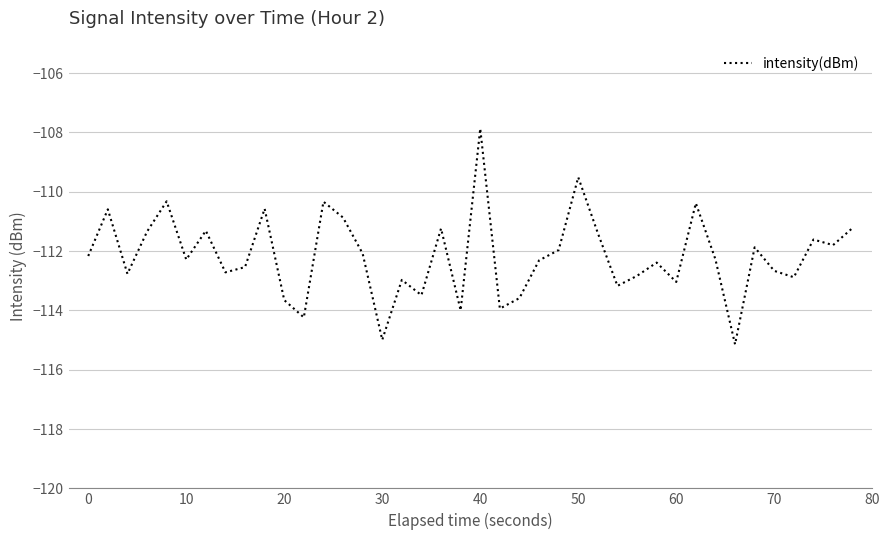

What is the smallest value displayed?

-115.1